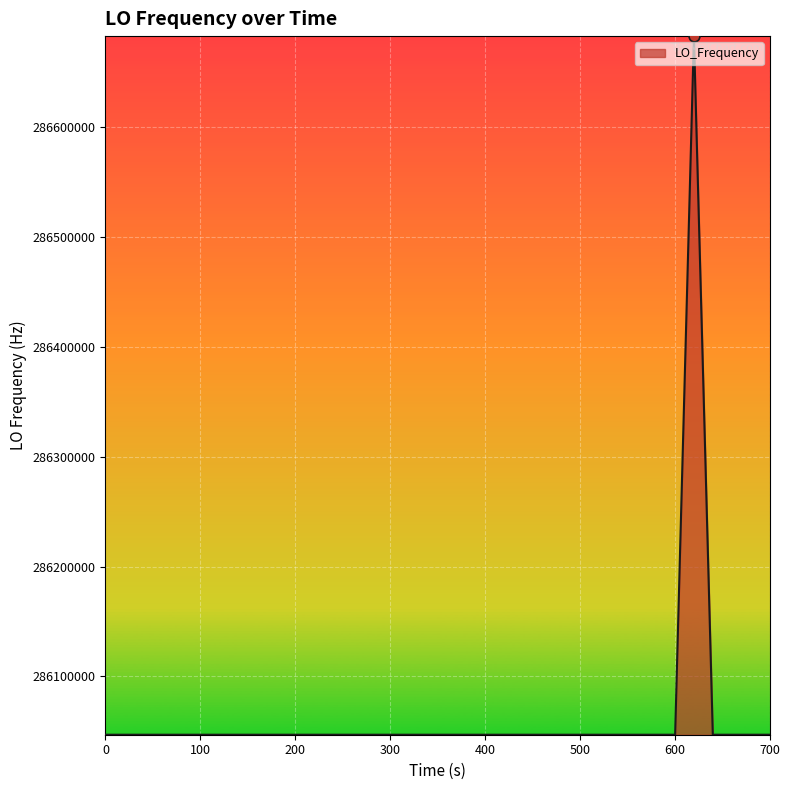

What is the difference between the maximum and minimum values?

635710.1